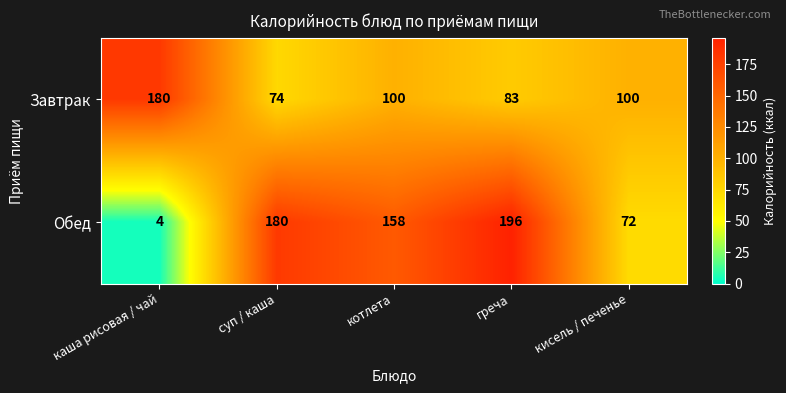

Which label corresponds to the largest value in the chart?

греча